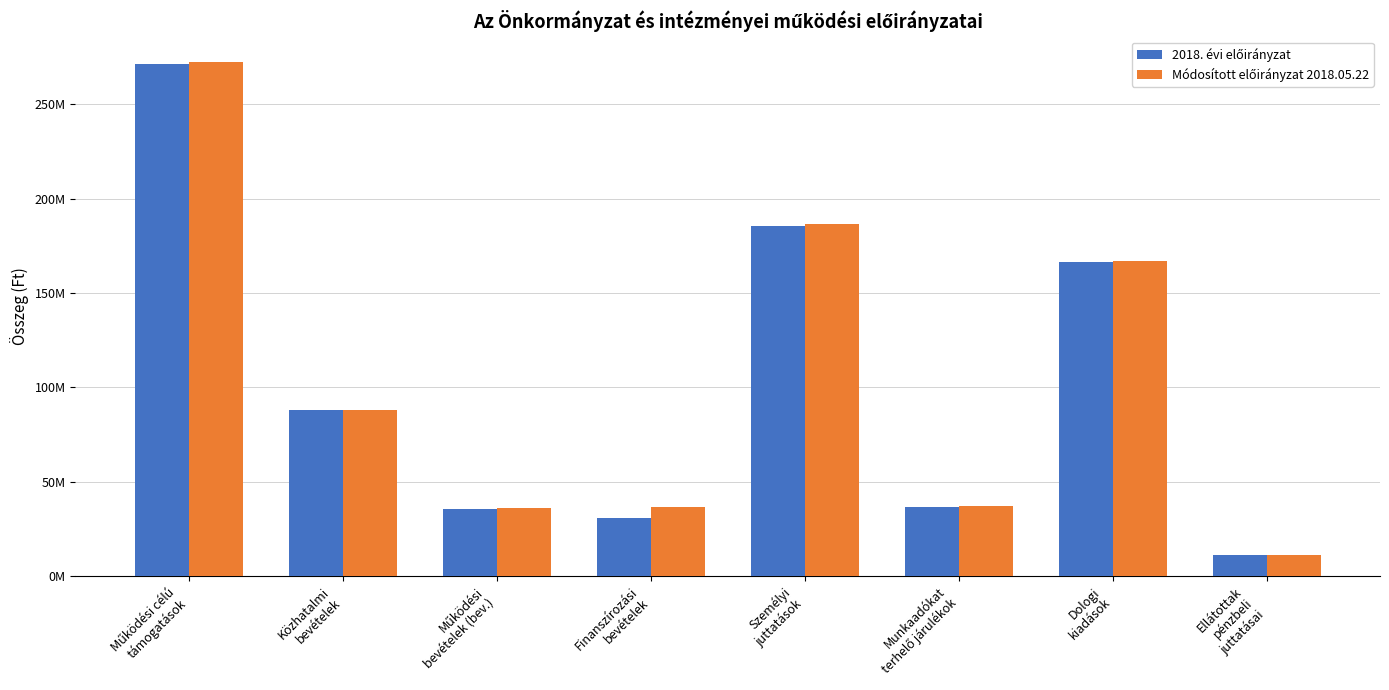

Which series has the largest range (max minus min)?

Módosított előirányzat 2018.05.22